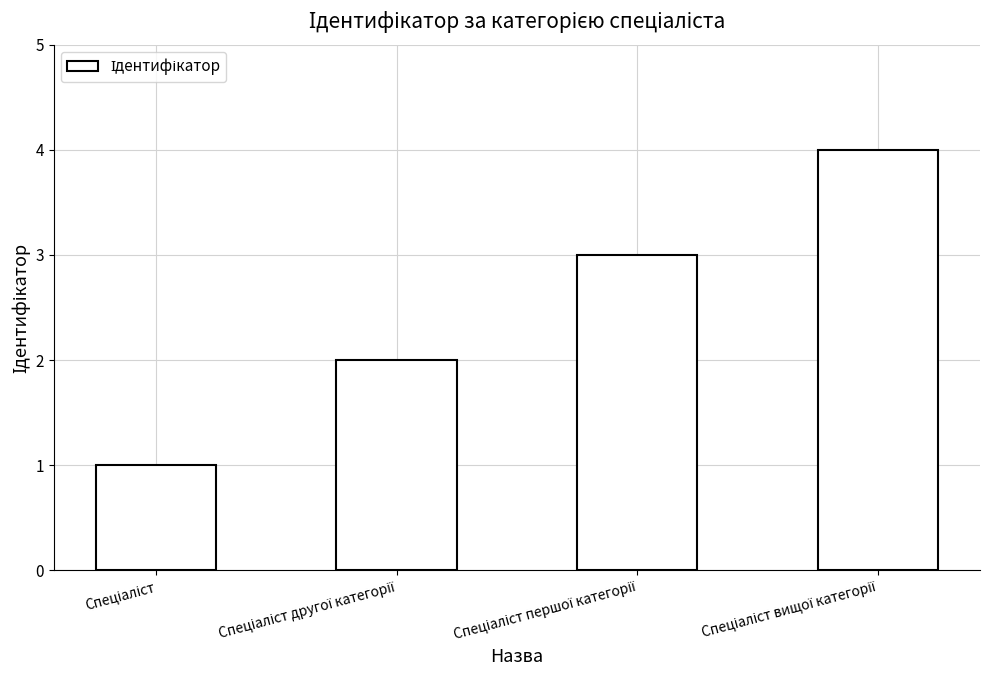

What is the sum of all values?

10